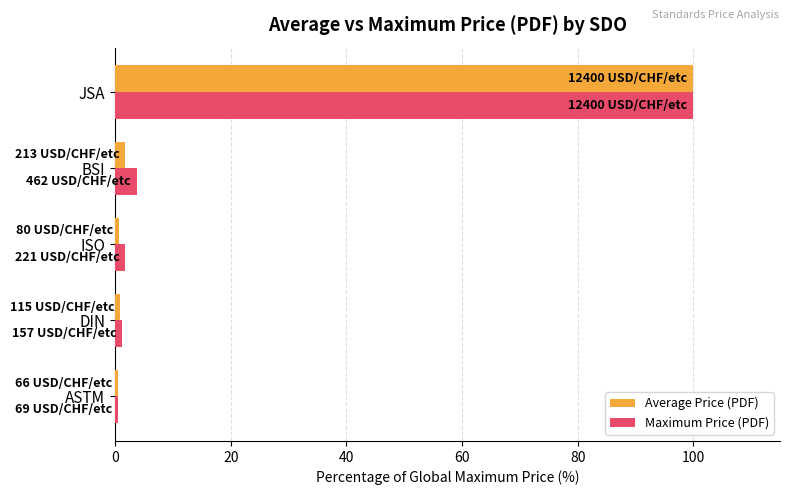

At how many categories does at least one series exceed 50?

1